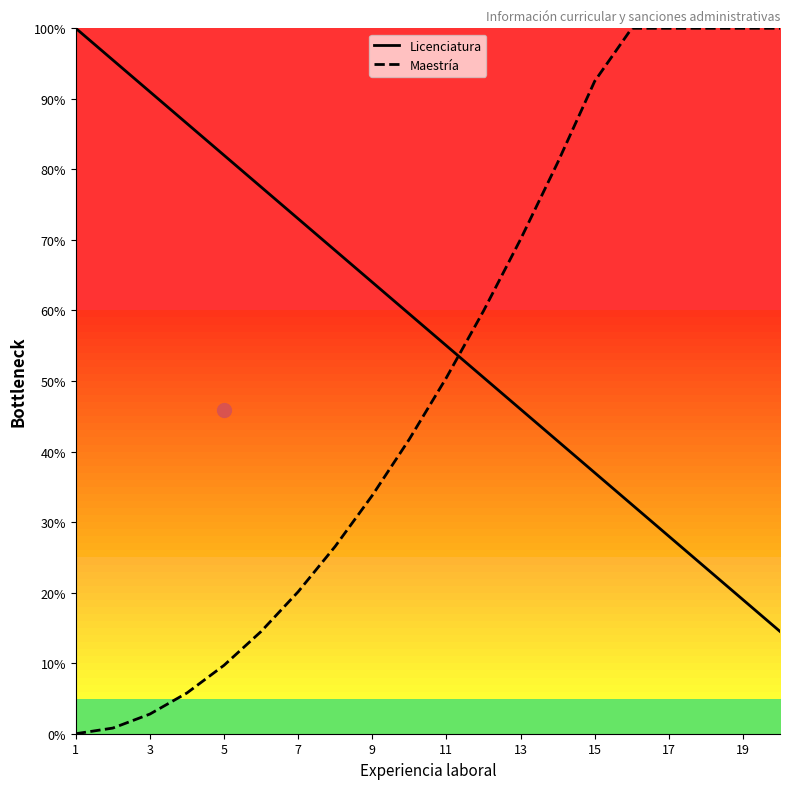

Which label corresponds to the largest value in the chart?

1